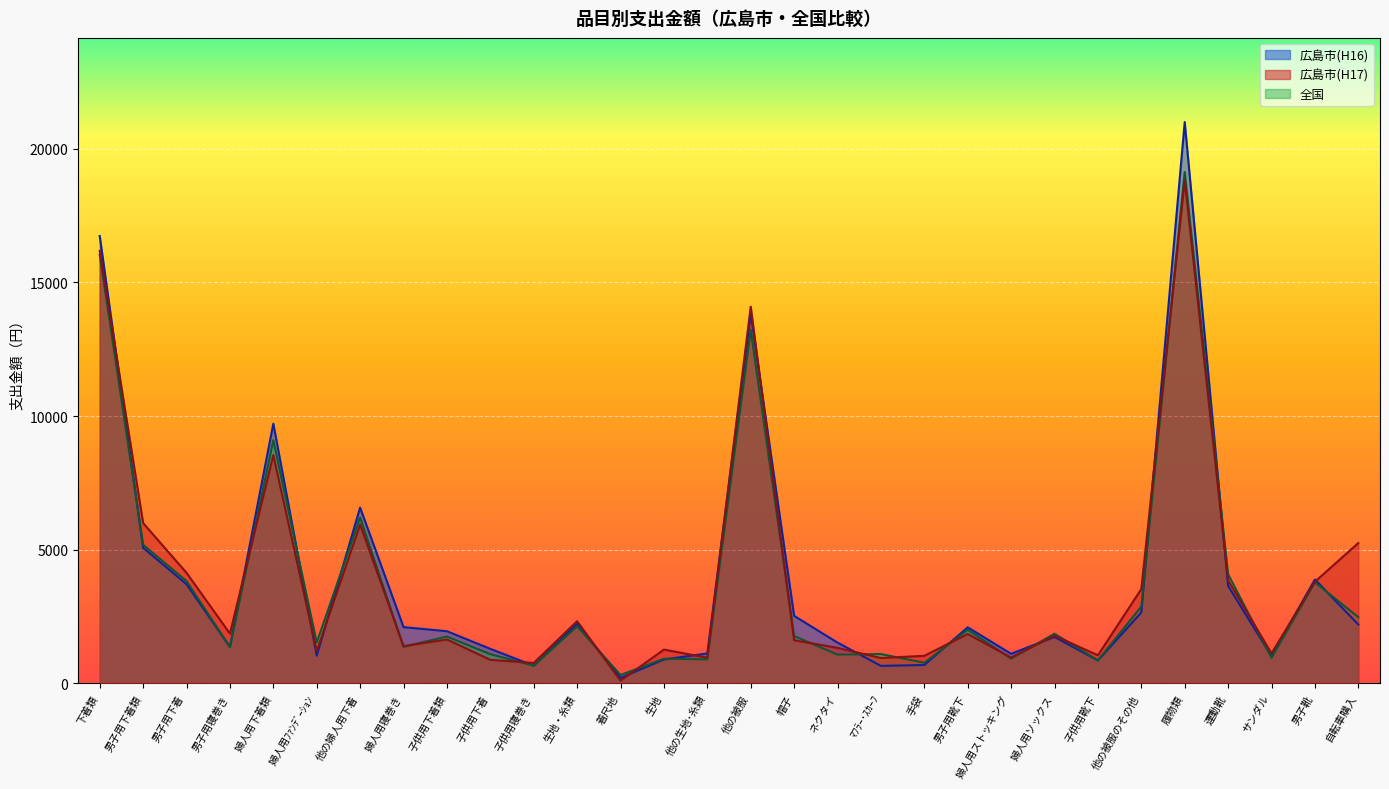

At which label is 広島市(H16) closest to 10601?

婦人用下着類